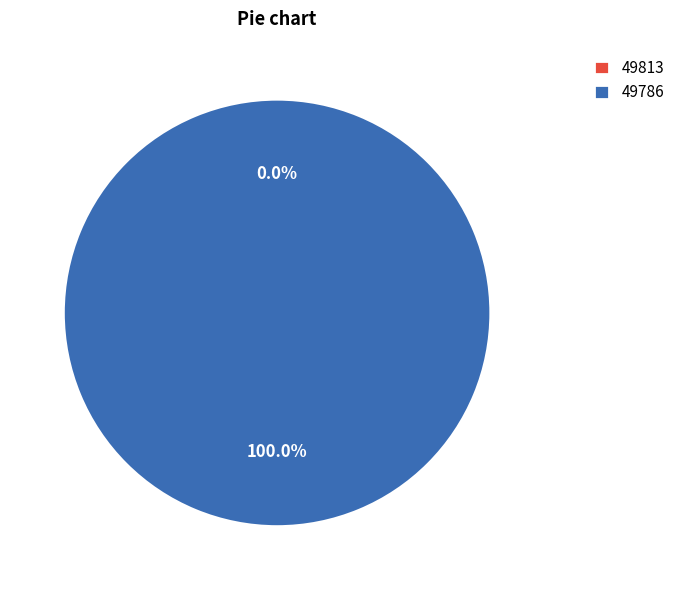

What is the change in value from 49813 to 49786?

+7184